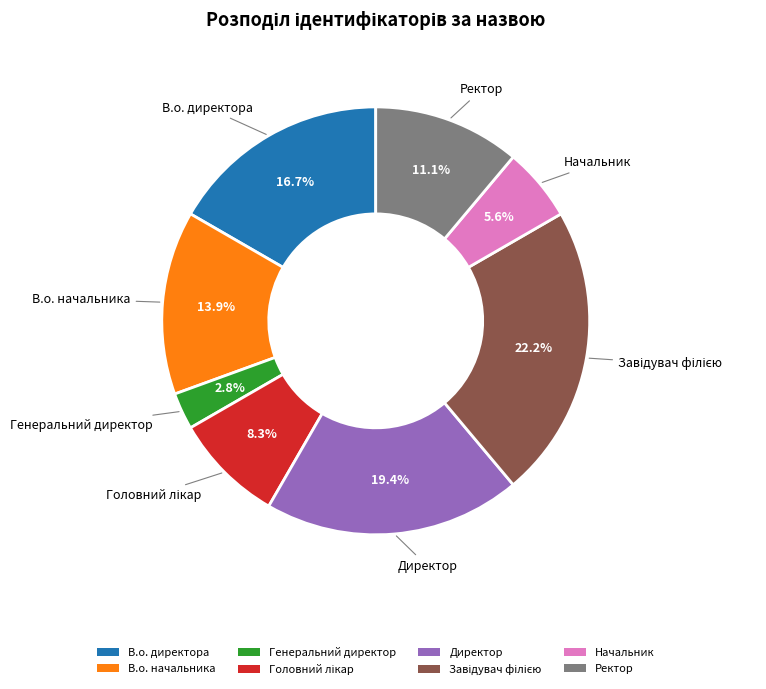

To the nearest percent, what percentage of the pie is В.о. начальника?

14%